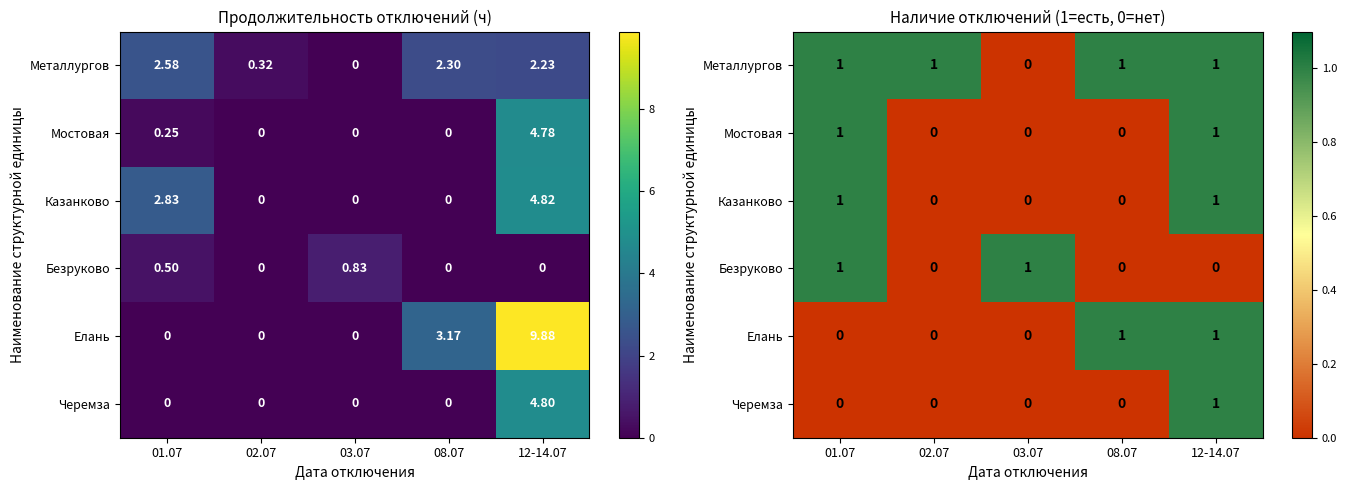

List the series in order of their peak value, lowest first.

Металлургов, Мостовая, Казанково, Безруково, Елань, Черемза